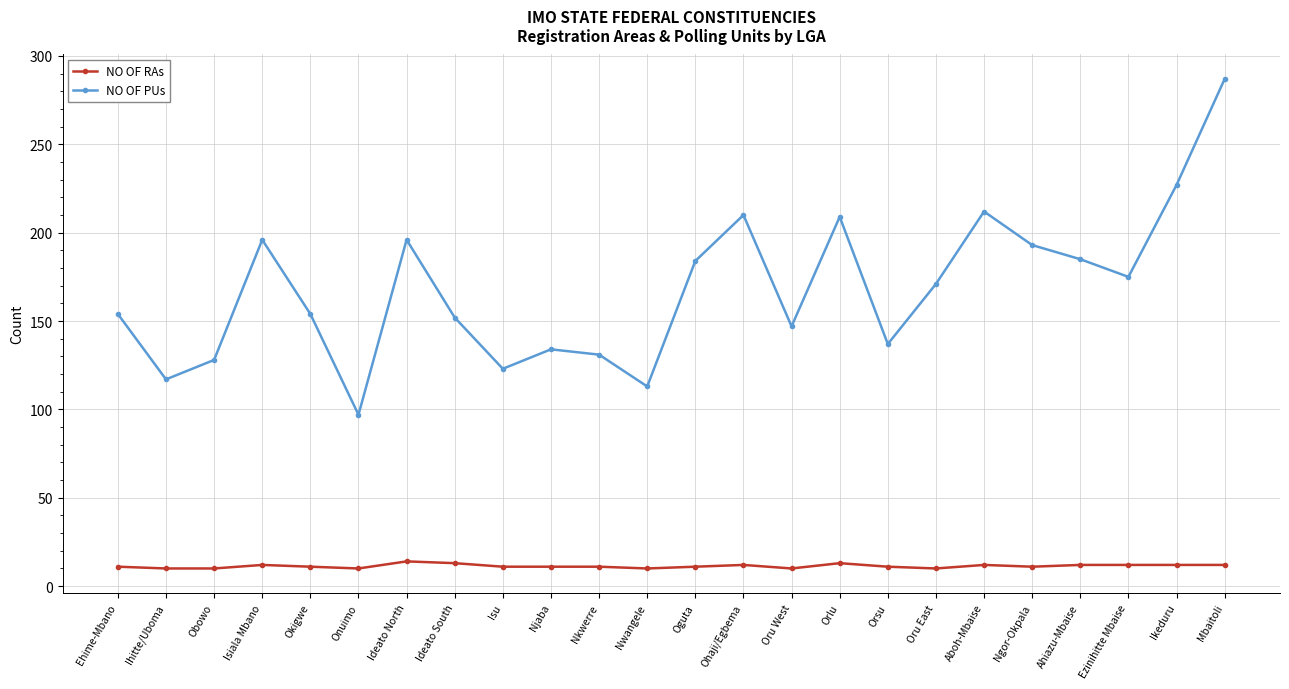

Read the NO OF PUs value at Ideato North.

196